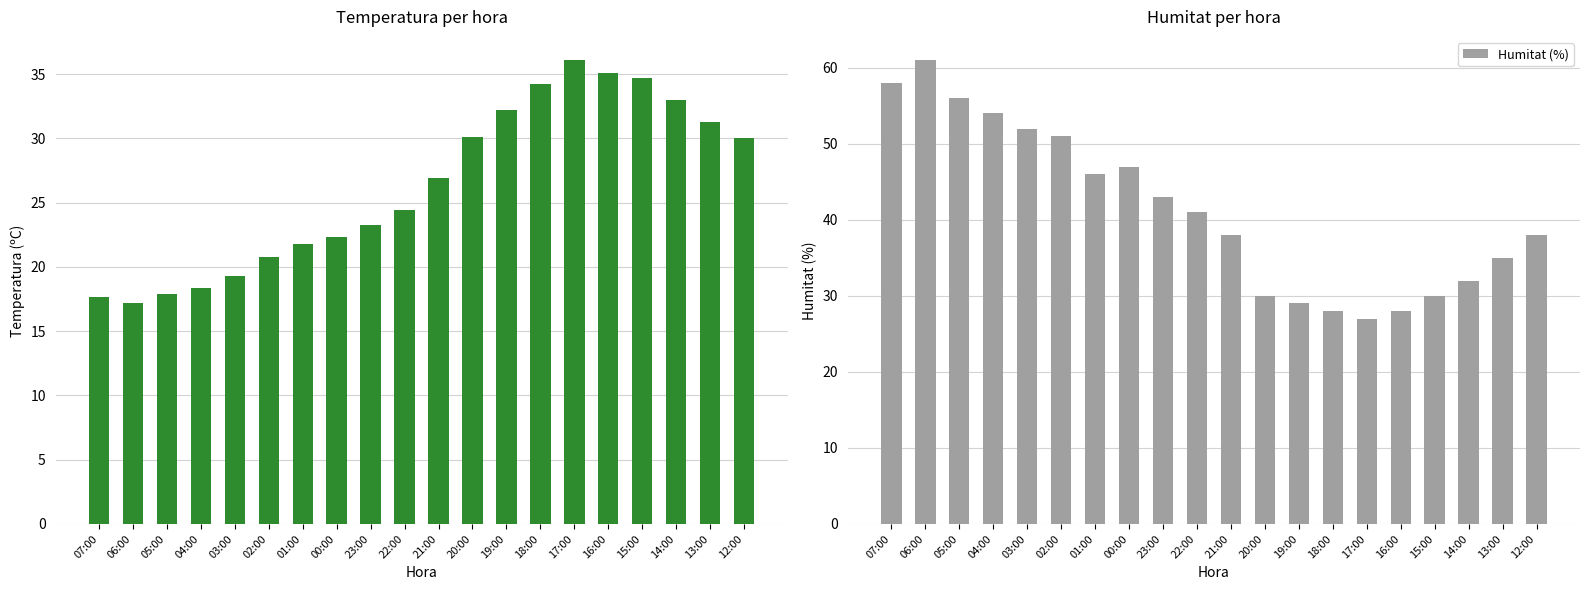

At which category is the sum across all series the highest?

06:00